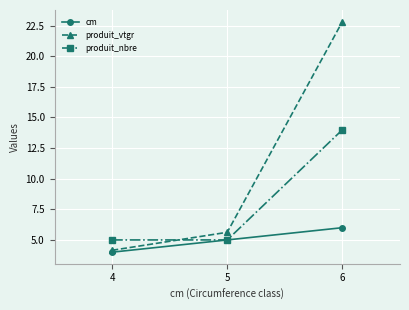

At which label does cm reach its peak?

6